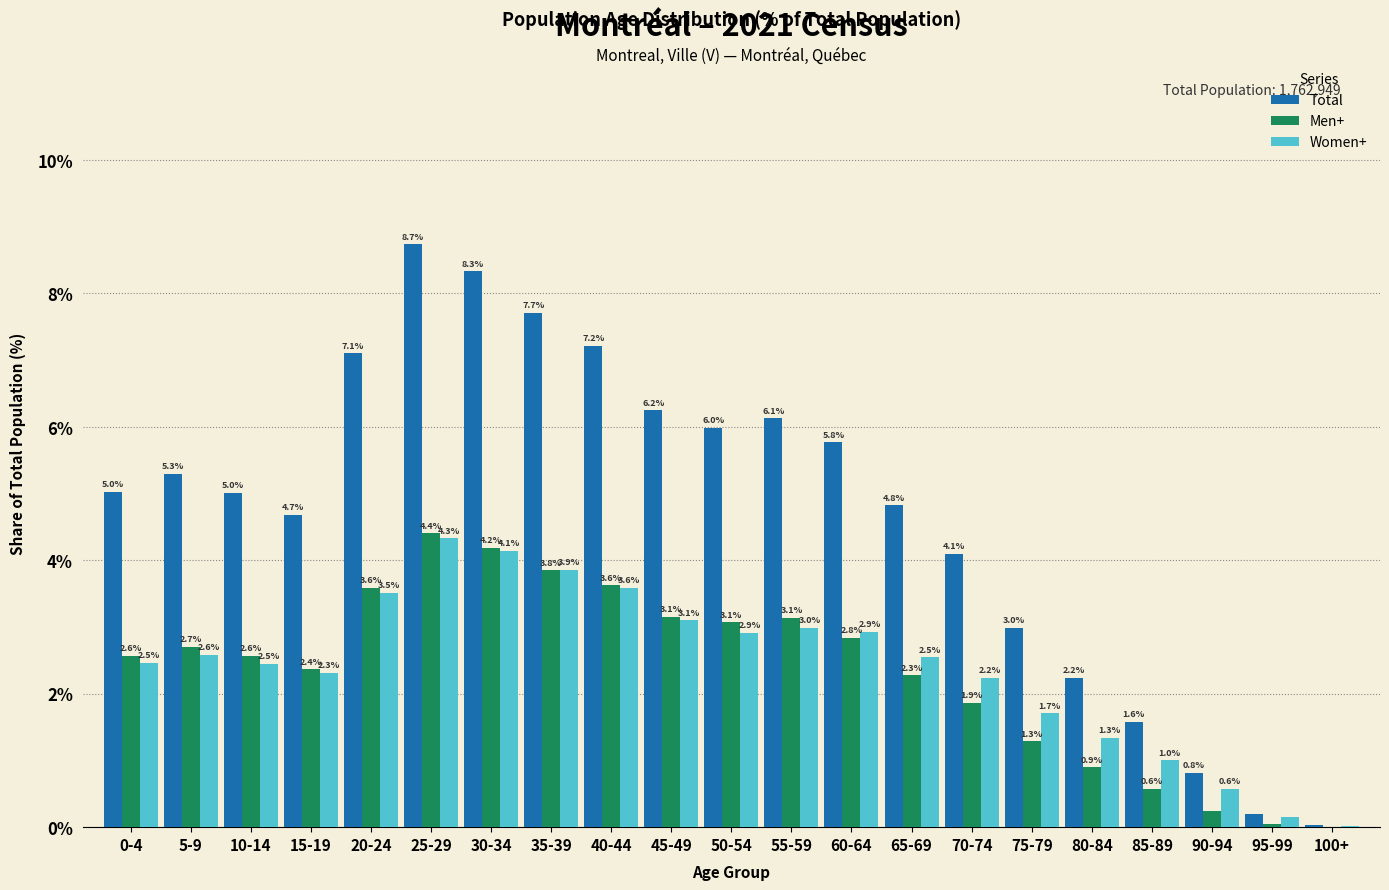

Which series changed the most between 15-19 and 35-39?

Total